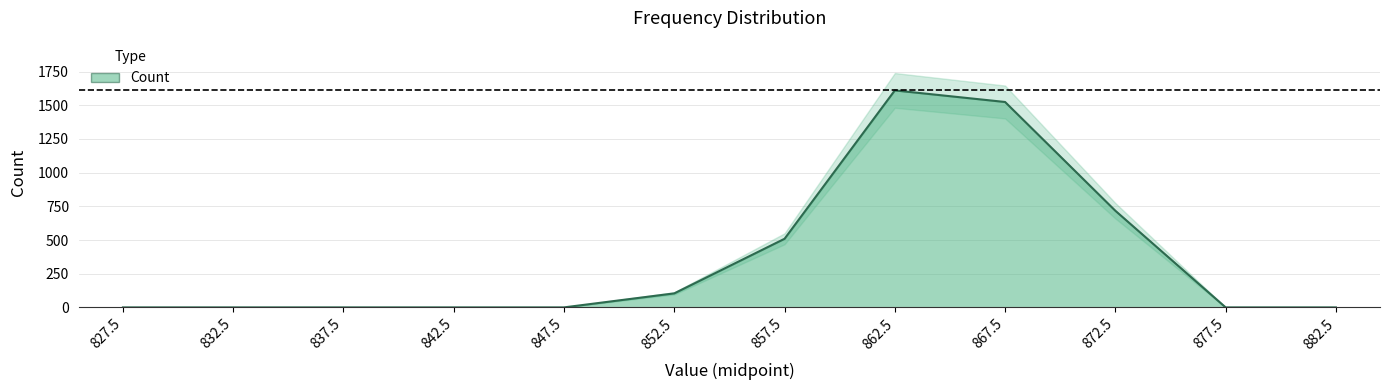

How many interior local peaks (higher than both neighbors) does the data have?

1